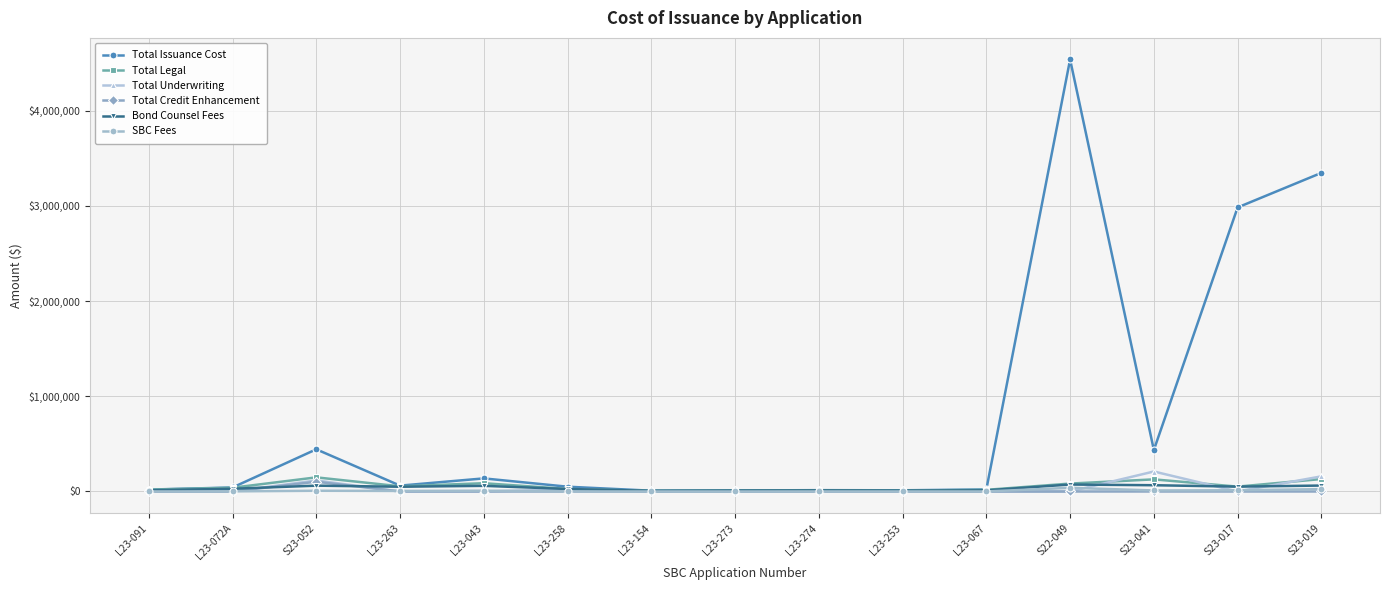

At which category is the sum across all series the highest?

S22-049